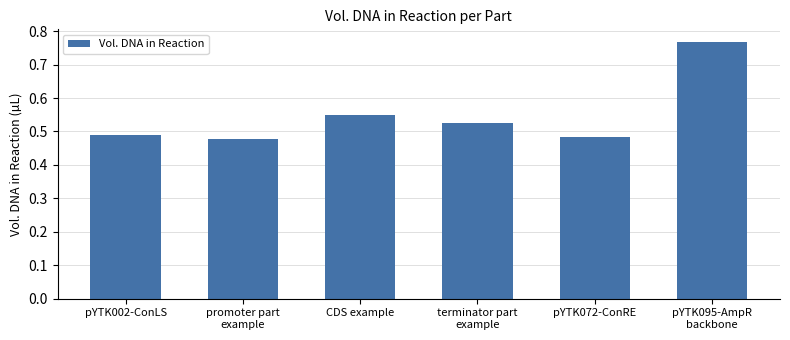

The chart shows a value of 0.1 at terminator part
example. True or false?

False